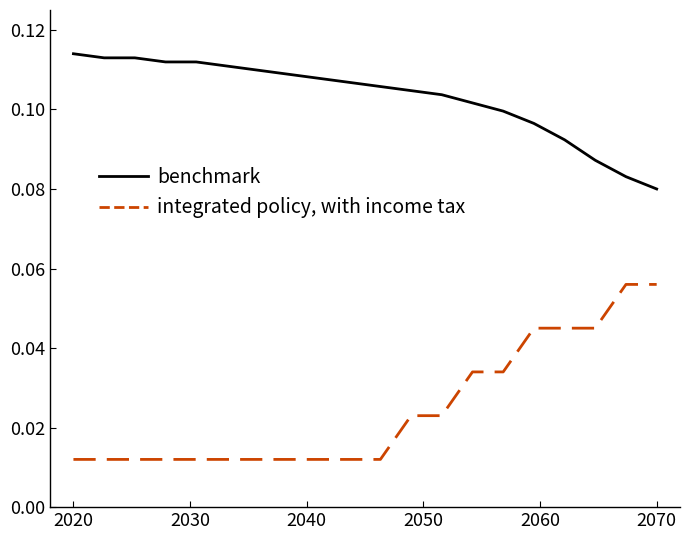

Rank the series by their maximum value, from highest to lowest.

benchmark, integrated policy, with income tax